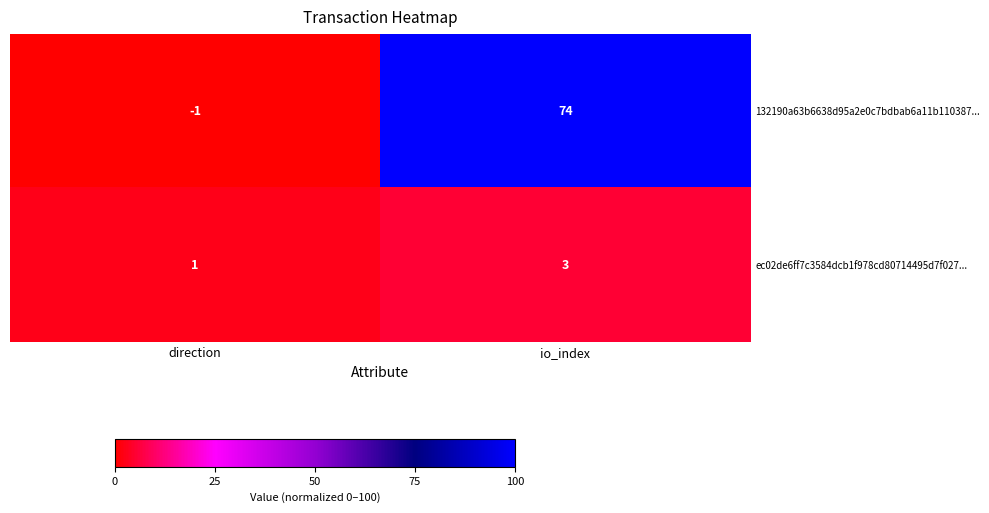

Rank the series by their average value, from lowest to highest.

ec02de6ff7c3584dcb1f978cd80714495d7f027..., 132190a63b6638d95a2e0c7bdbab6a11b110387...